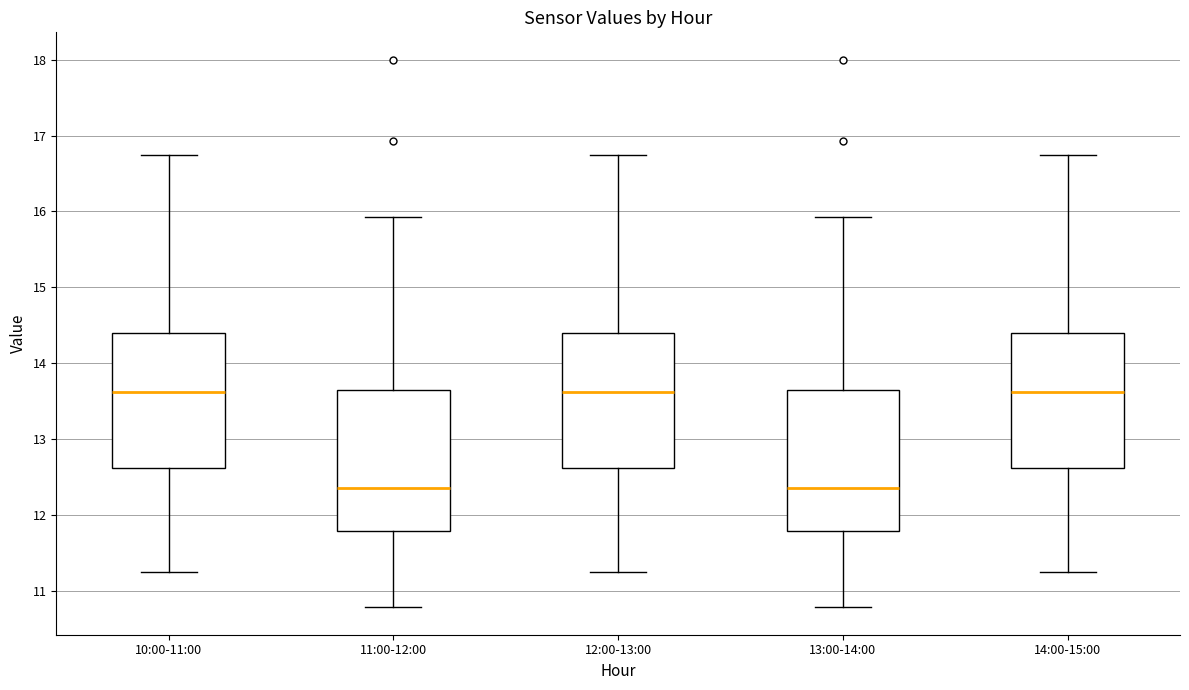

Reading left to right, read every box against the y-axis: the position of its median line, the range the box covers, and the ends of its whiskers. The values are not printed on the chart, so give them approximately, as read against the axis.

10:00-11:00: median 13.6, box 12.6 to 14.4, whiskers 11.3 to 16.8
11:00-12:00: median 12.4, box 11.8 to 13.7, whiskers 10.8 to 15.9
12:00-13:00: median 13.6, box 12.6 to 14.4, whiskers 11.3 to 16.8
13:00-14:00: median 12.4, box 11.8 to 13.7, whiskers 10.8 to 15.9
14:00-15:00: median 13.6, box 12.6 to 14.4, whiskers 11.3 to 16.8